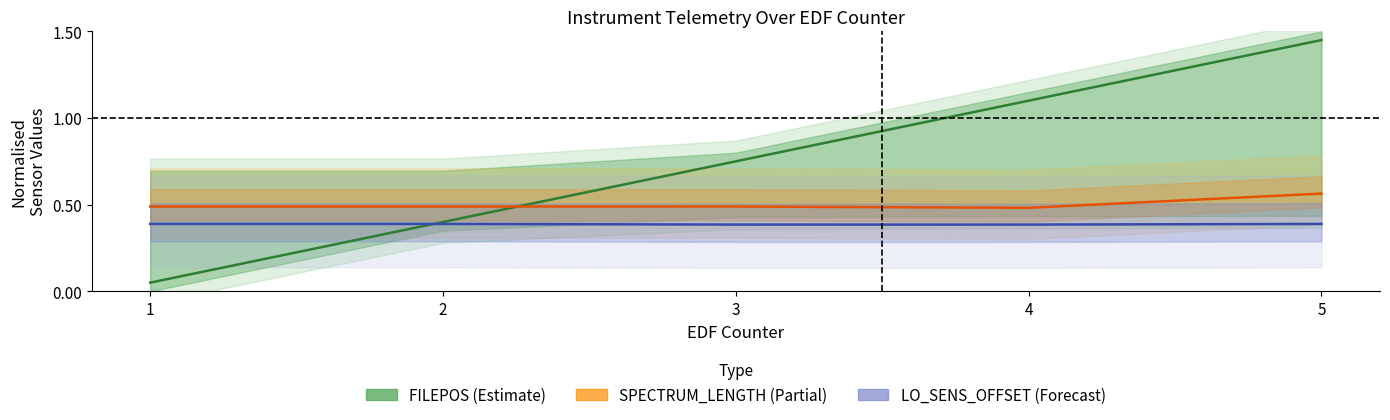

Between 5 and 1, which is larger?

5